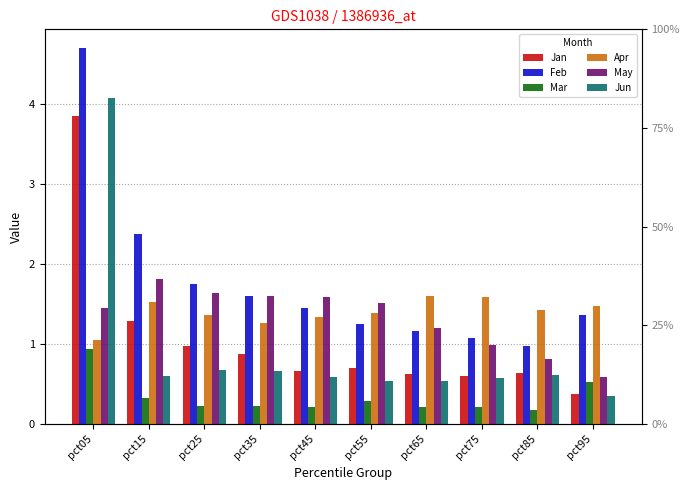

List the series in order of their peak value, lowest first.

Mar, Apr, May, Jan, Jun, Feb